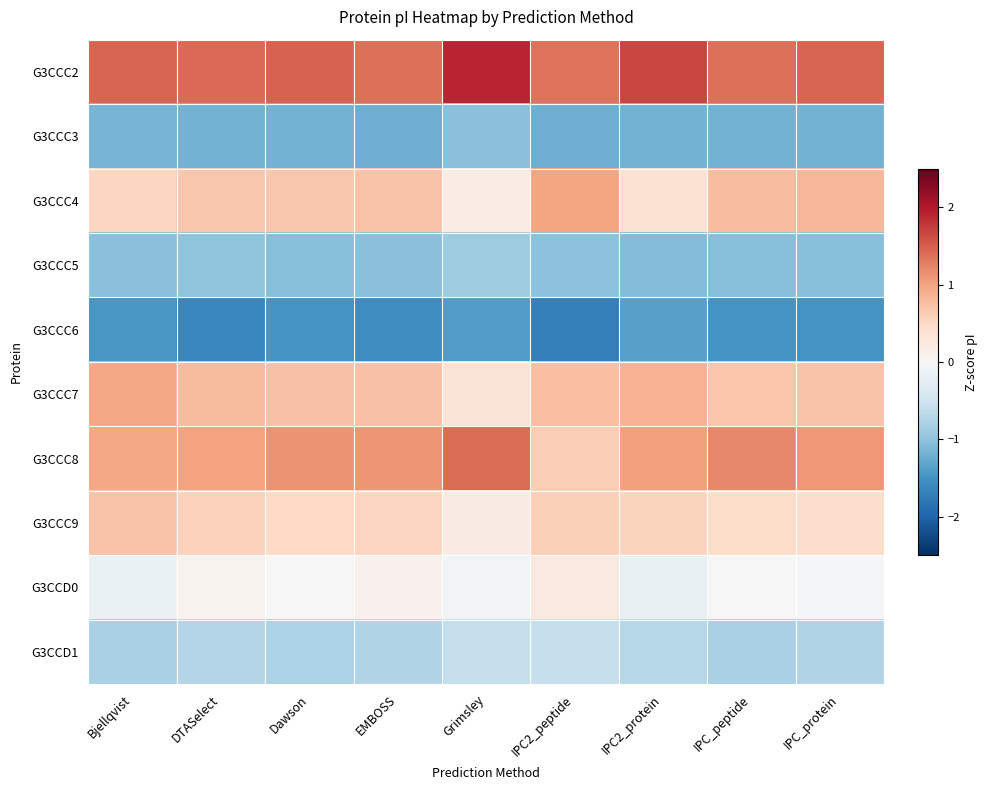

What is the minimum value shown in the chart?

-1.7